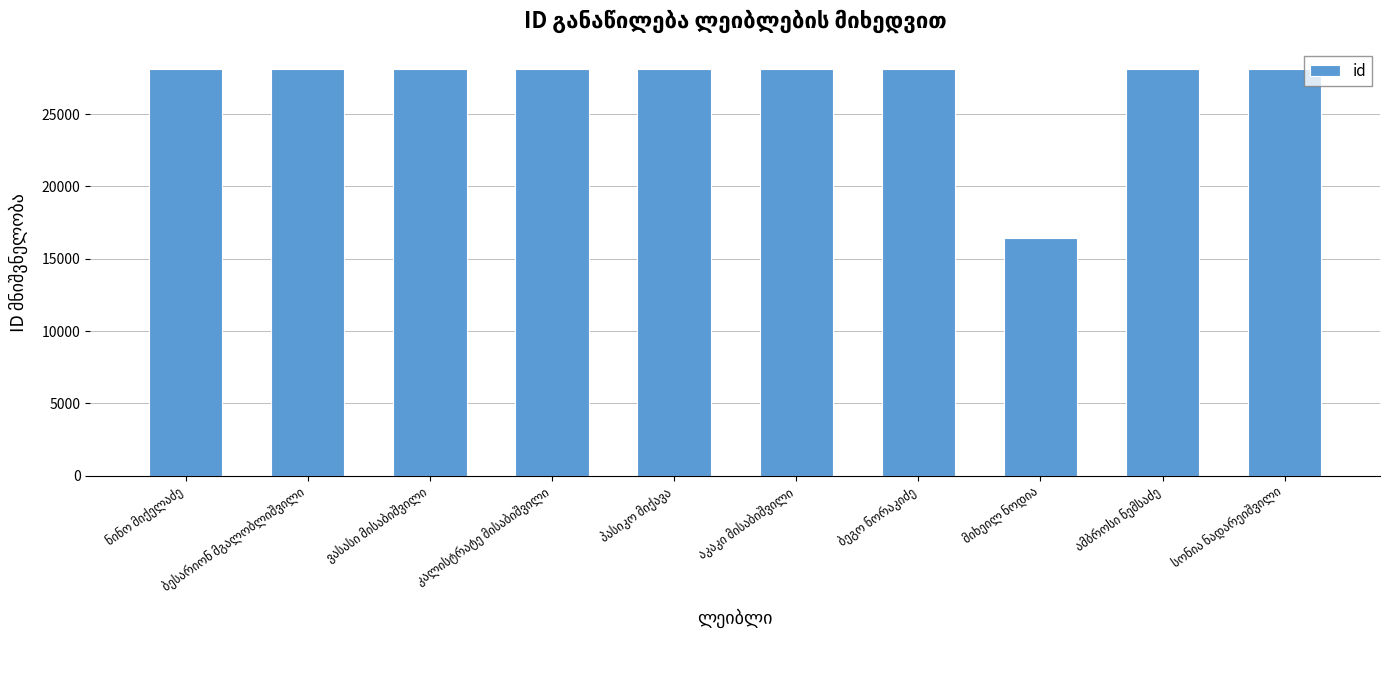

What is the maximum value shown in the chart?

28111